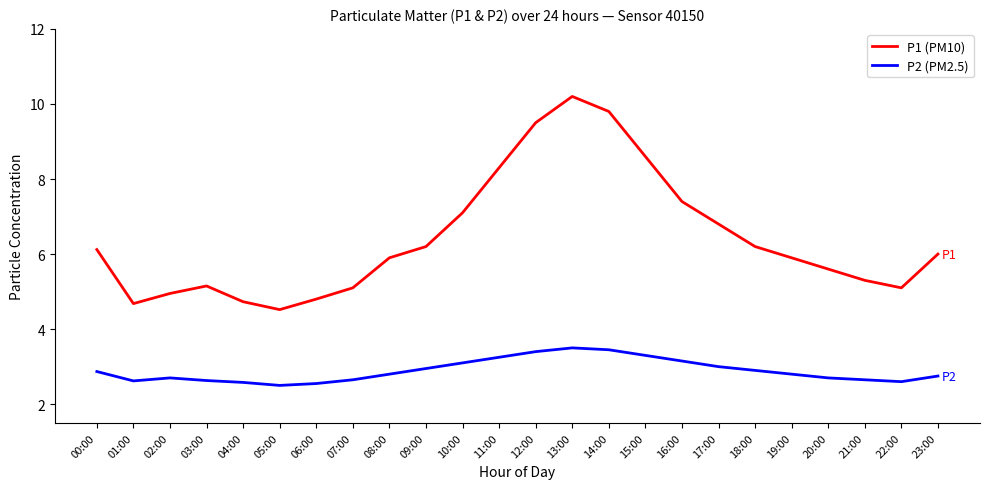

Which series changed the most between 10:00 and 14:00?

P1 (PM10)